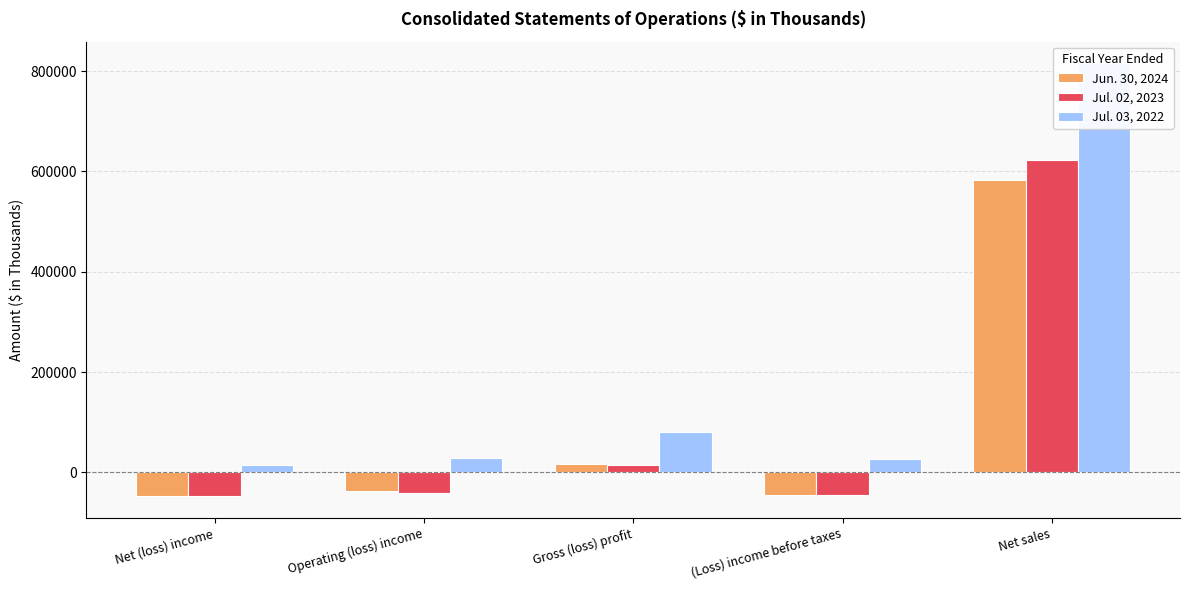

What is the sum of all Jul. 03, 2022 values?

966841